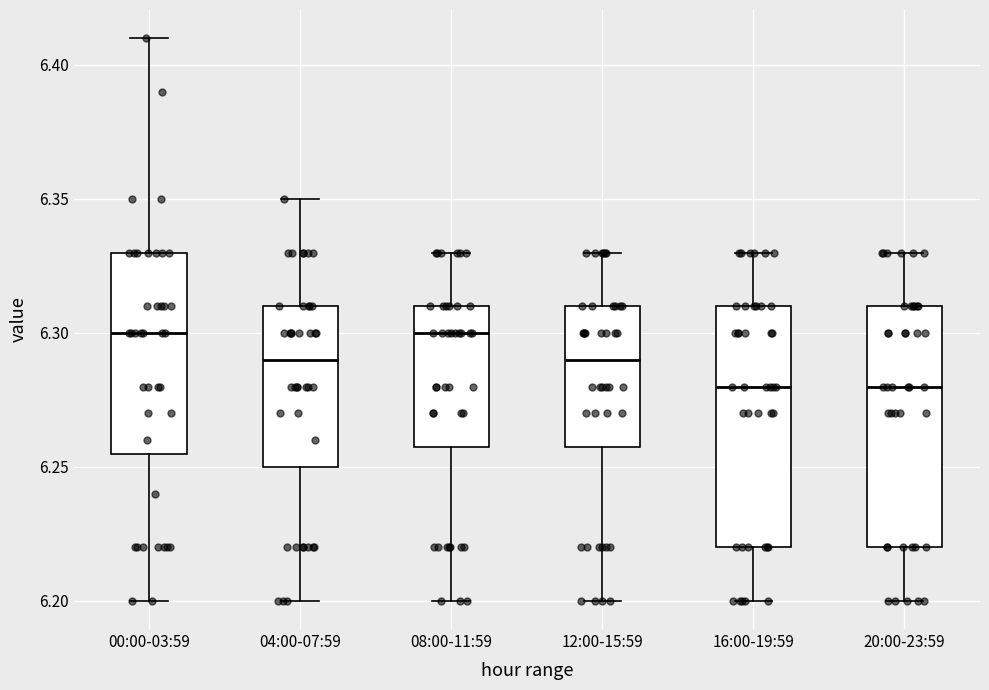

Where does the median line of the box for 00:00-03:59 sit on the y-axis? The values are not printed on the chart, so give them approximately, as read against the axis.

6.300